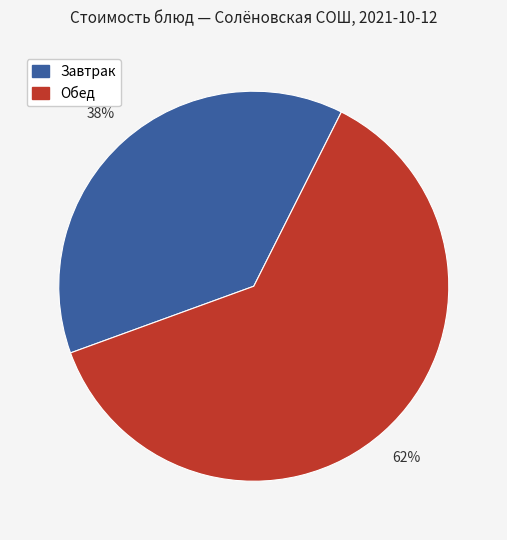

Does any single category account for the majority?

Yes